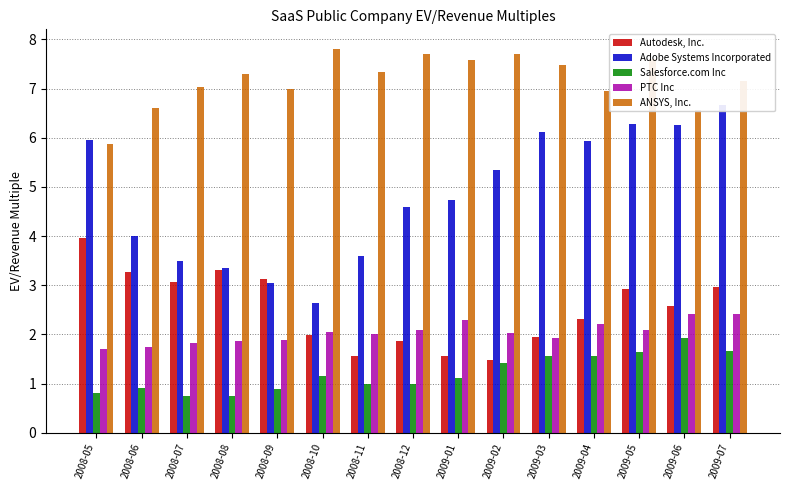

Reading right to left, transcribe all the data shown in this chart.

Autodesk, Inc.: 2009-07=3.0	2009-06=2.6	2009-05=2.9	2009-04=2.3	2009-03=1.9	2009-02=1.5	2009-01=1.6	2008-12=1.9	2008-11=1.6	2008-10=2.0	2008-09=3.1	2008-08=3.3	2008-07=3.1	2008-06=3.3	2008-05=4.0
Adobe Systems Incorporated: 2009-07=6.7	2009-06=6.3	2009-05=6.3	2009-04=5.9	2009-03=6.1	2009-02=5.3	2009-01=4.7	2008-12=4.6	2008-11=3.6	2008-10=2.6	2008-09=3.0	2008-08=3.4	2008-07=3.5	2008-06=4.0	2008-05=5.9
Salesforce.com Inc: 2009-07=1.7	2009-06=1.9	2009-05=1.6	2009-04=1.6	2009-03=1.6	2009-02=1.4	2009-01=1.1	2008-12=1.0	2008-11=1.0	2008-10=1.2	2008-09=0.9	2008-08=0.8	2008-07=0.8	2008-06=0.9	2008-05=0.8
PTC Inc: 2009-07=2.4	2009-06=2.4	2009-05=2.1	2009-04=2.2	2009-03=1.9	2009-02=2.0	2009-01=2.3	2008-12=2.1	2008-11=2.0	2008-10=2.0	2008-09=1.9	2008-08=1.9	2008-07=1.8	2008-06=1.8	2008-05=1.7
ANSYS, Inc.: 2009-07=7.1	2009-06=6.6	2009-05=7.6	2009-04=6.9	2009-03=7.5	2009-02=7.7	2009-01=7.6	2008-12=7.7	2008-11=7.3	2008-10=7.8	2008-09=7.0	2008-08=7.3	2008-07=7.0	2008-06=6.6	2008-05=5.9